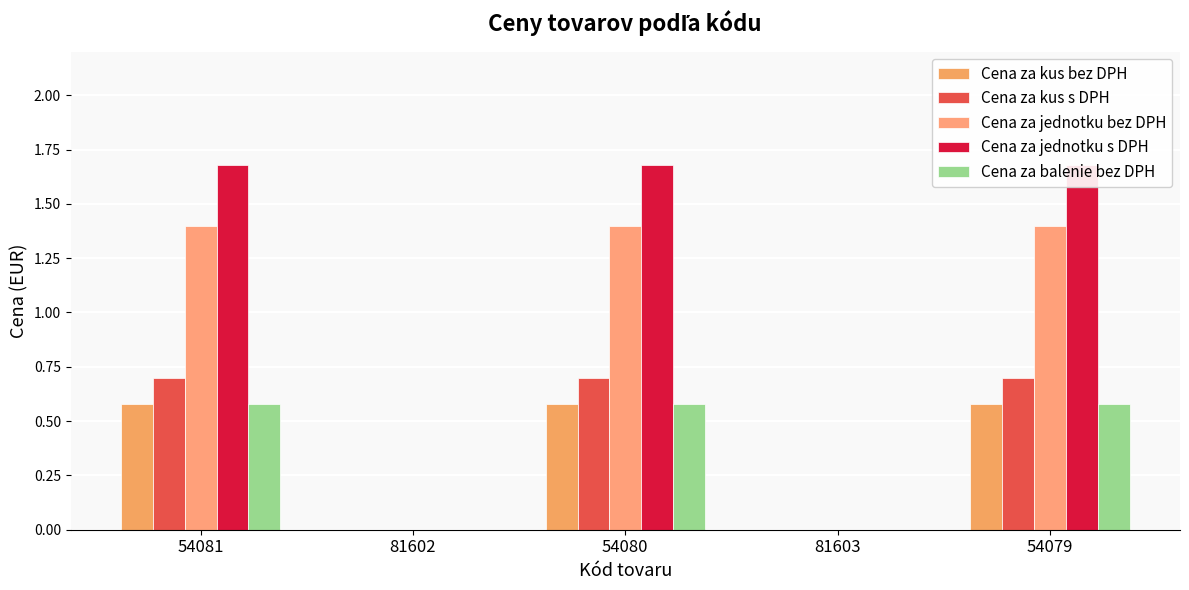

At how many categories does at least one series exceed 0?

3